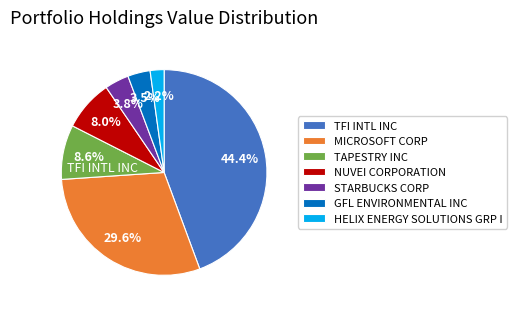

To the nearest percent, what is the difference between the largest and smallest slice percentages?

42%